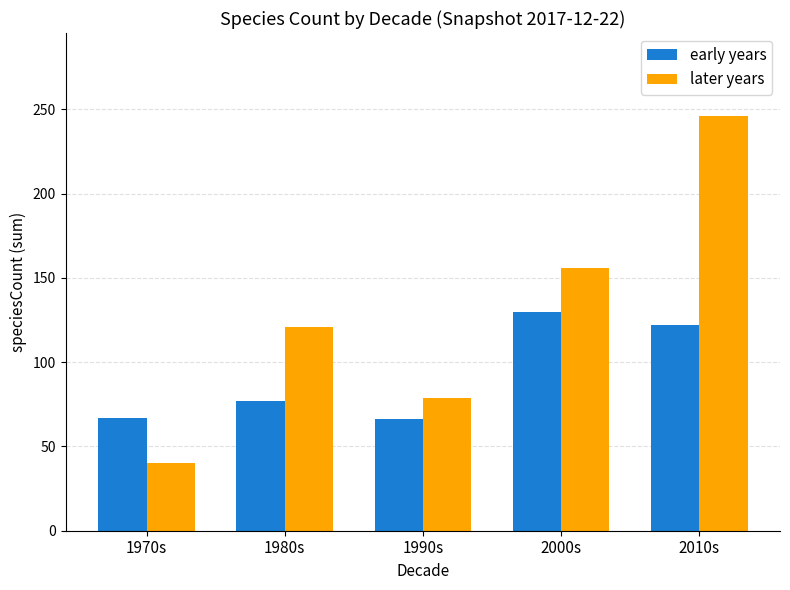

What is the highest value of the early years series?

130